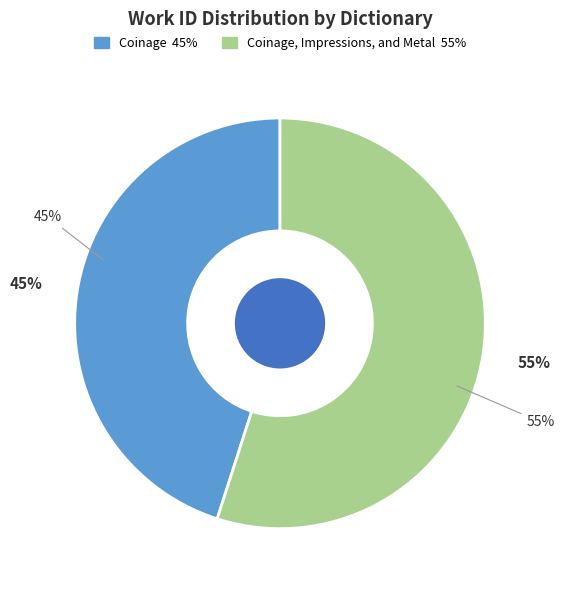

To the nearest percent, what percentage of the pie is Coinage?

45%